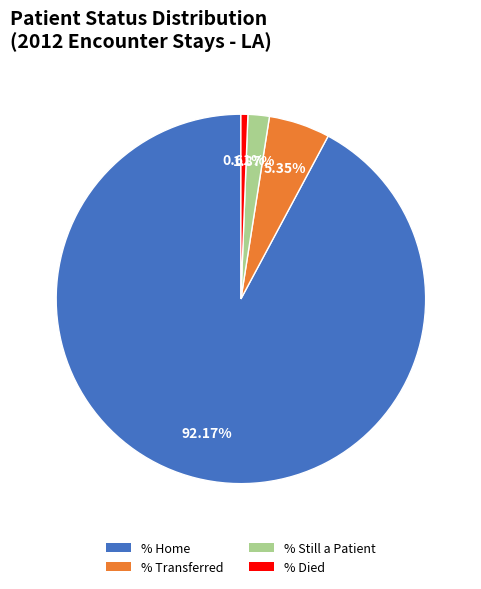

Count the number of slices in the pie.

4